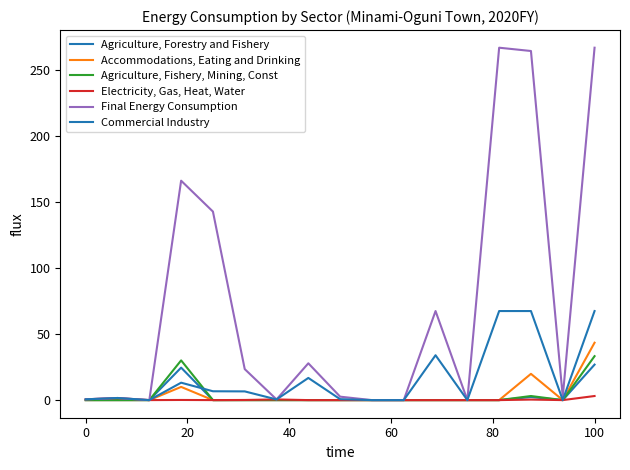

What is the average value of the Agriculture, Forestry and Fishery series?

3.2